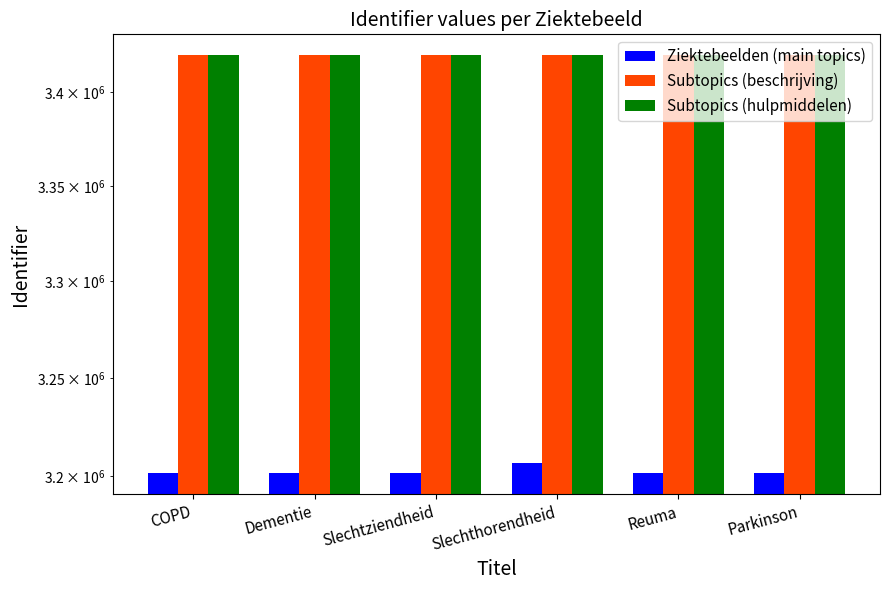

At which label does Ziektebeelden (main topics) first exceed 3201319?

Slechthorendheid